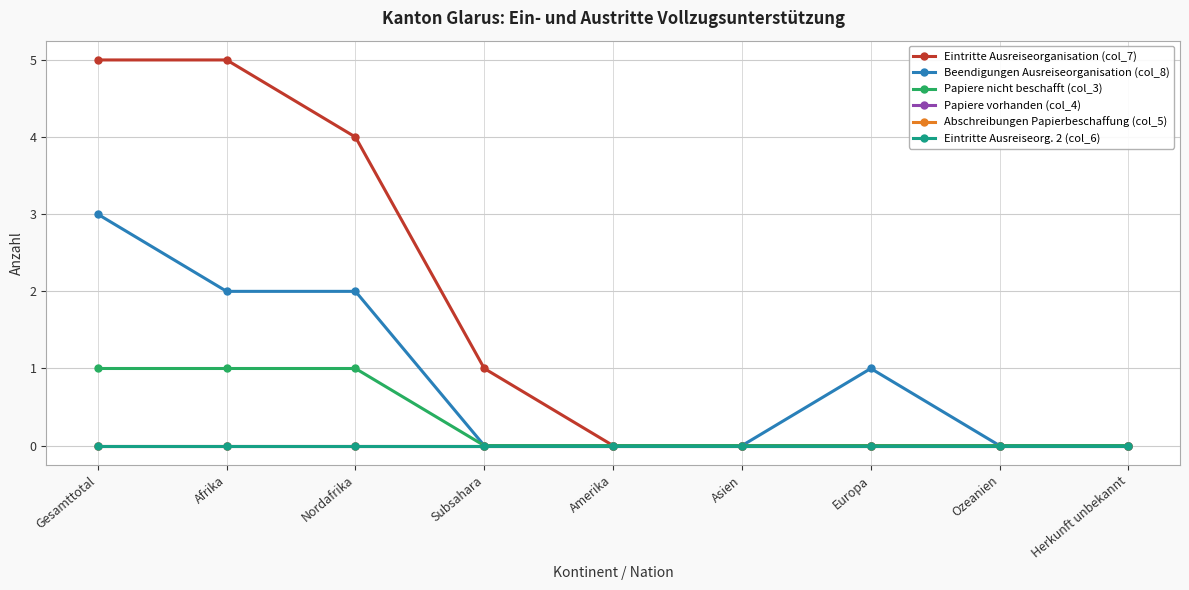

Which series changed the most between Gesamttotal and Subsahara?

Eintritte Ausreiseorganisation (col_7)